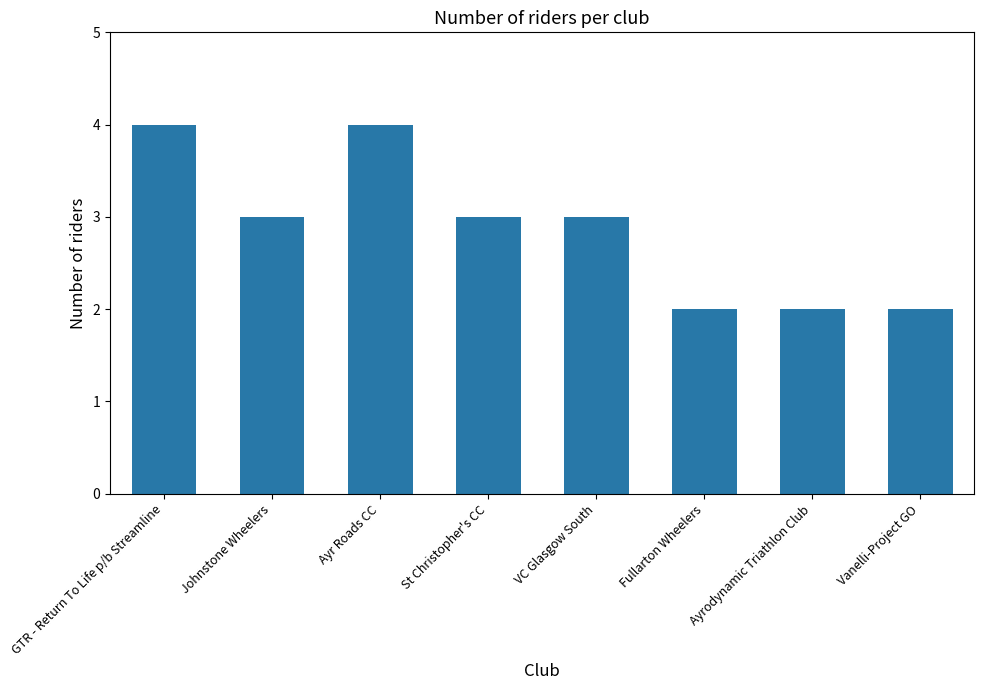

What is the approximate value at Johnstone Wheelers?

3